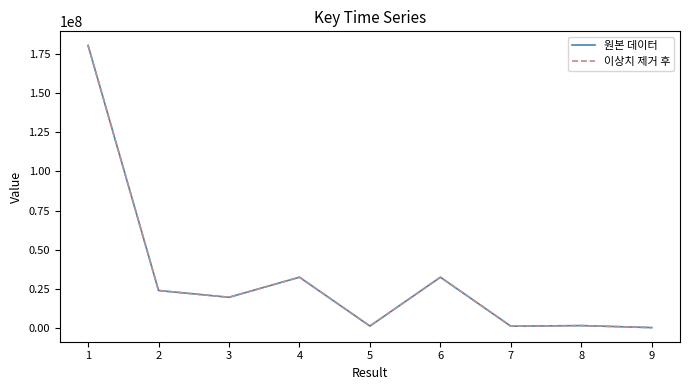

What is the difference between the maximum and minimum values in the 원본 데이터 series?

180447387